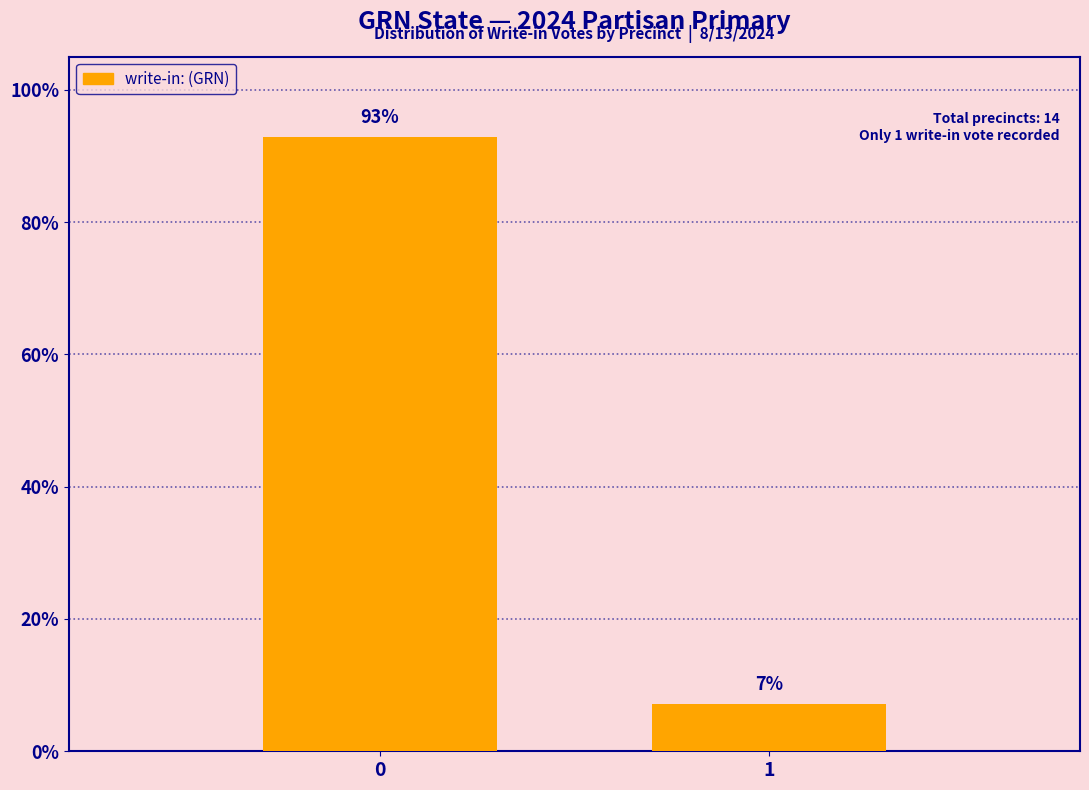

What is the sum of all values?

100.0